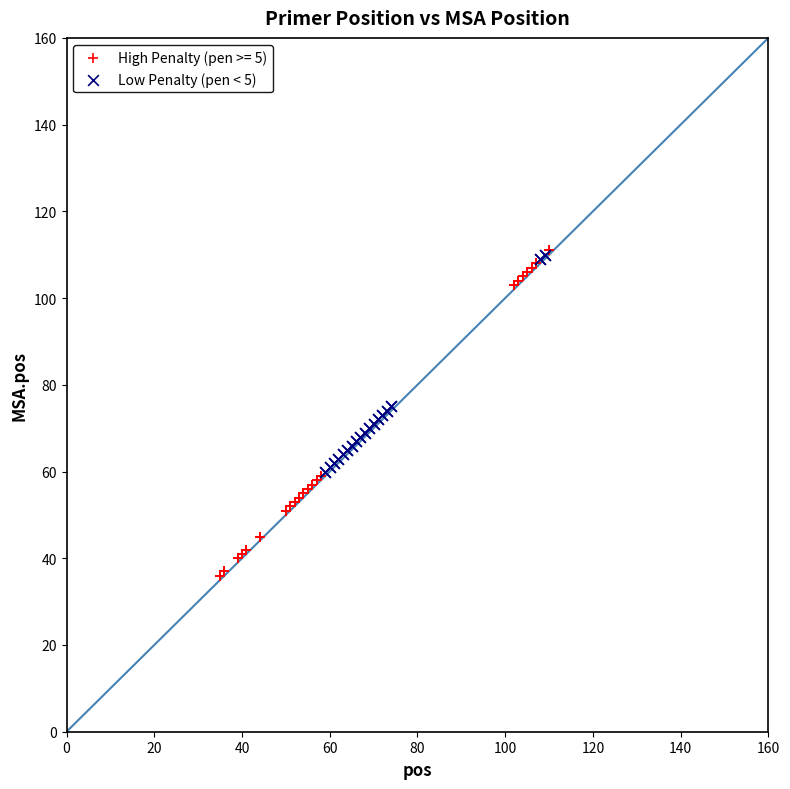

Which series contains the lowest Y value?

High Penalty (pen >= 5)